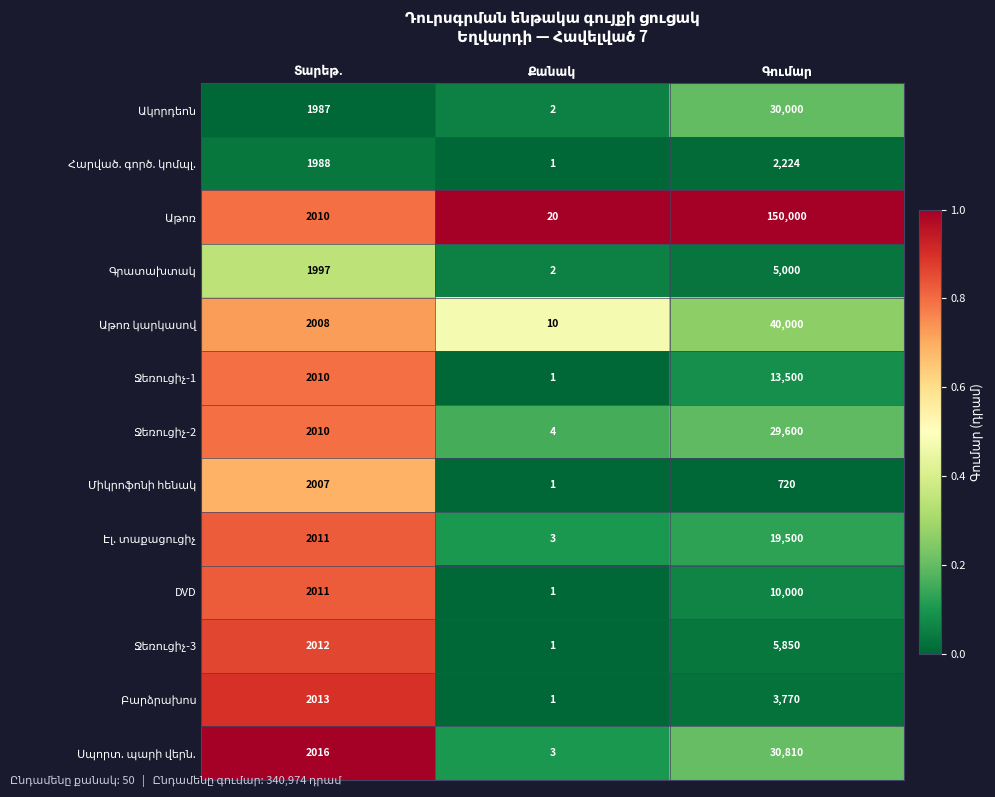

What is the average value of the DVD series?

4004